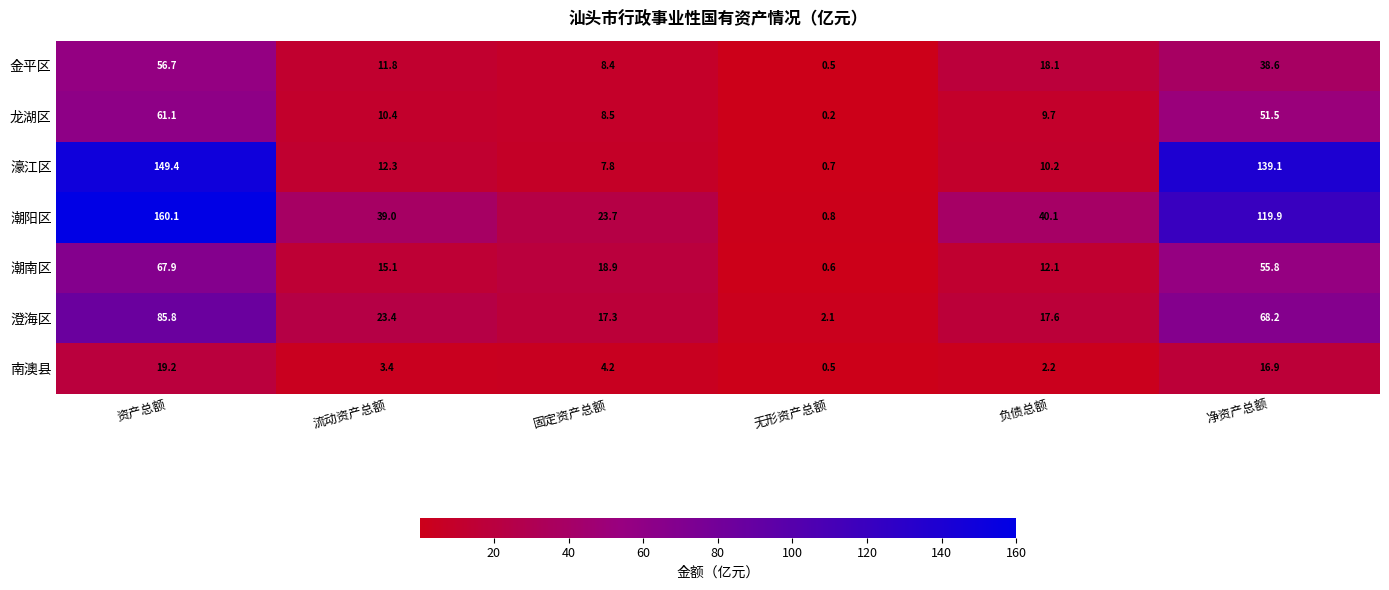

Which series has the widest spread of values?

潮阳区